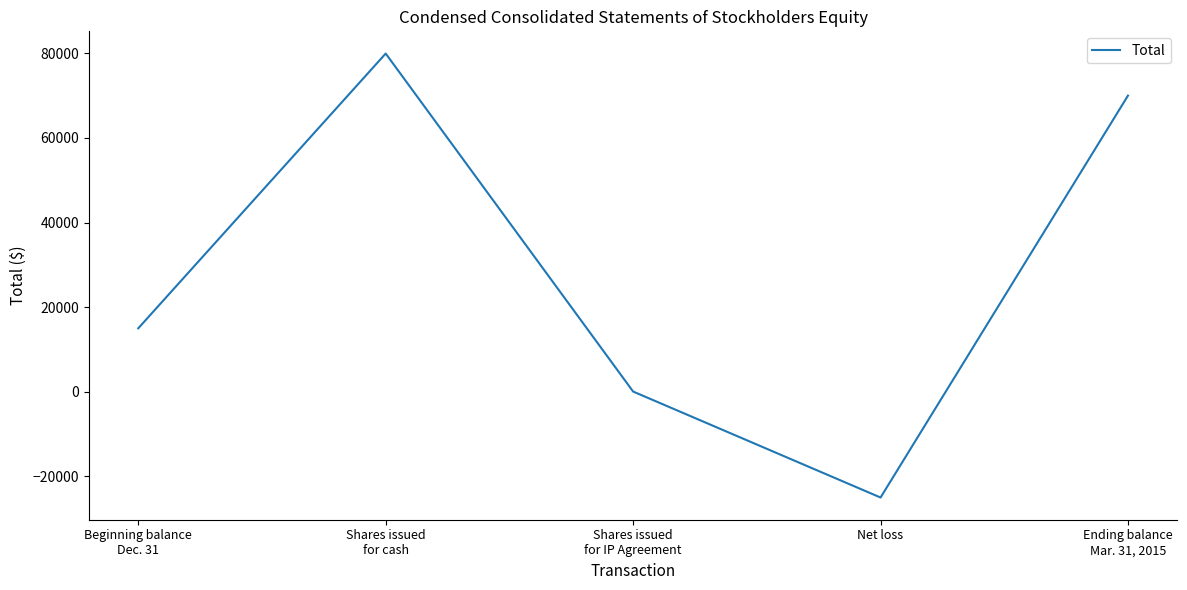

Reading left to right, list all the values displayed in this chart.

15000	79950	50	-25000	70000